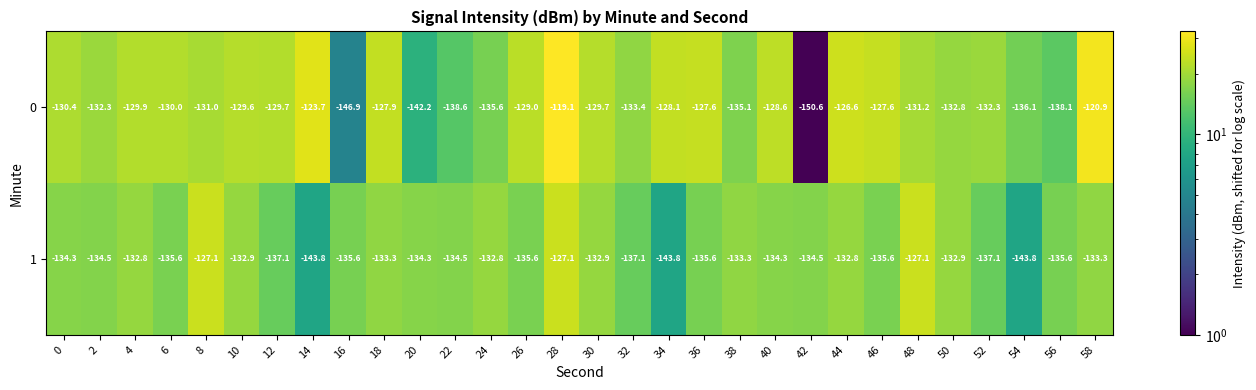

What is the total value across all series at 32?

-270.5